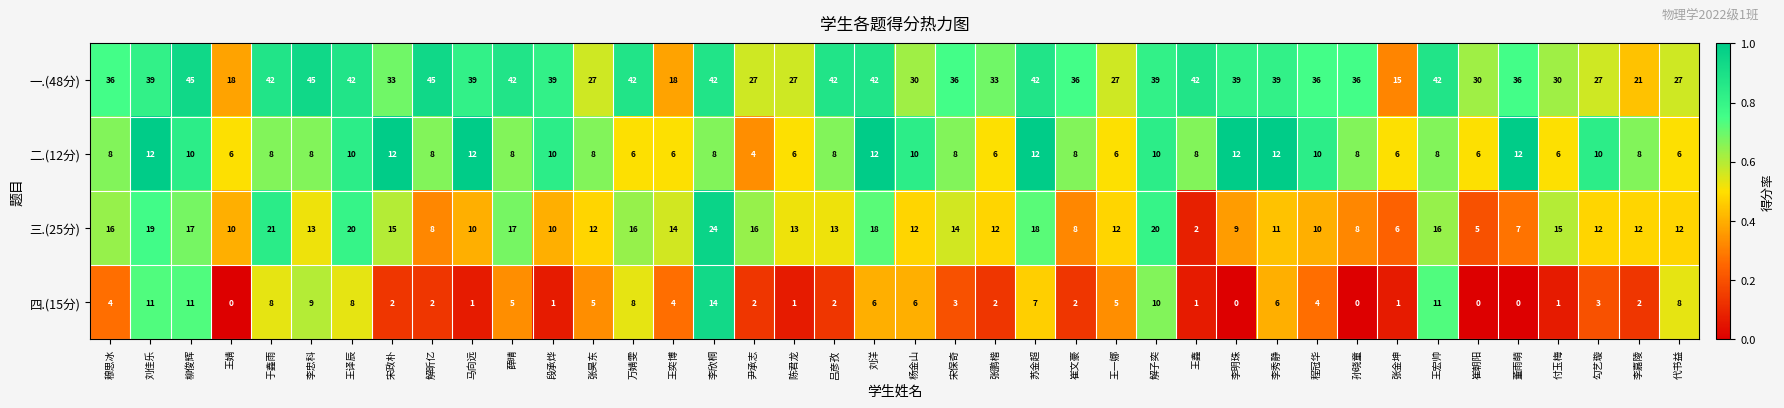

How many distinct data groups are displayed?

4